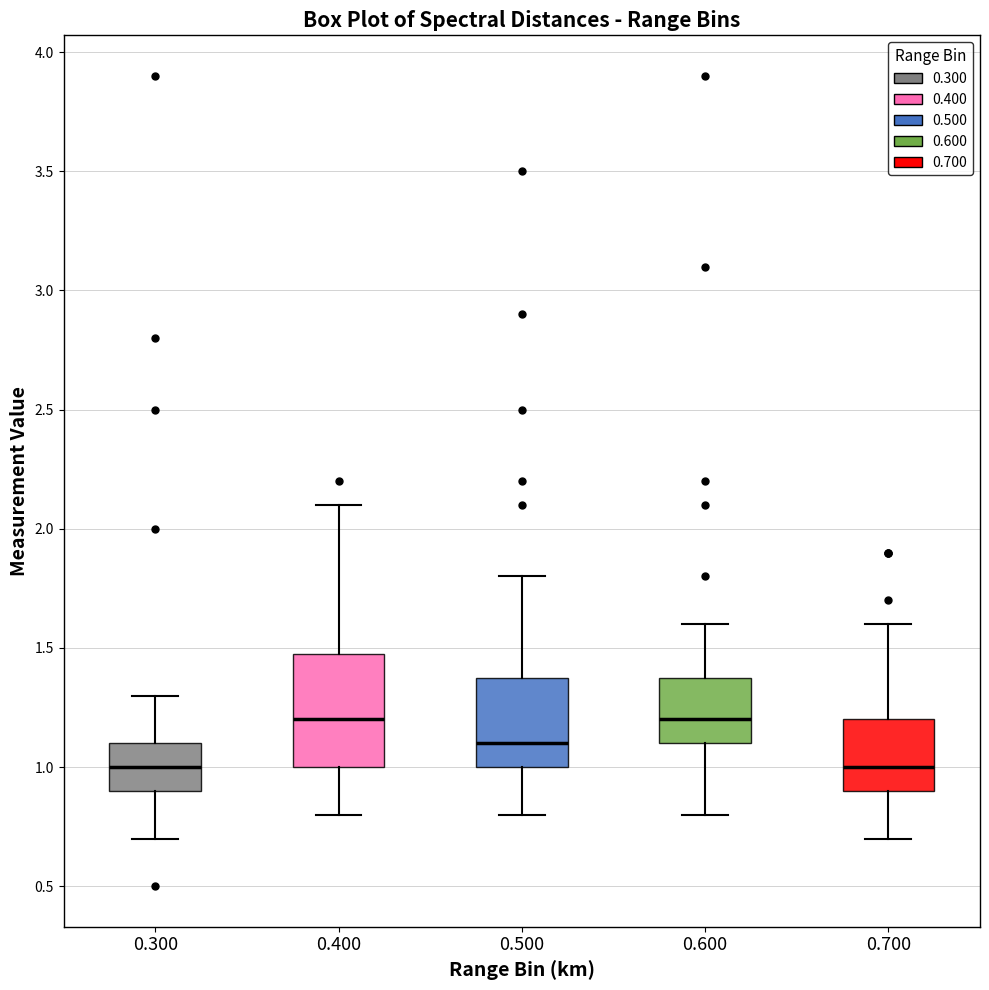

Where does the upper whisker of the box at x = 0.500 end on the y-axis? The values are not printed on the chart, so give them approximately, as read against the axis.

1.8